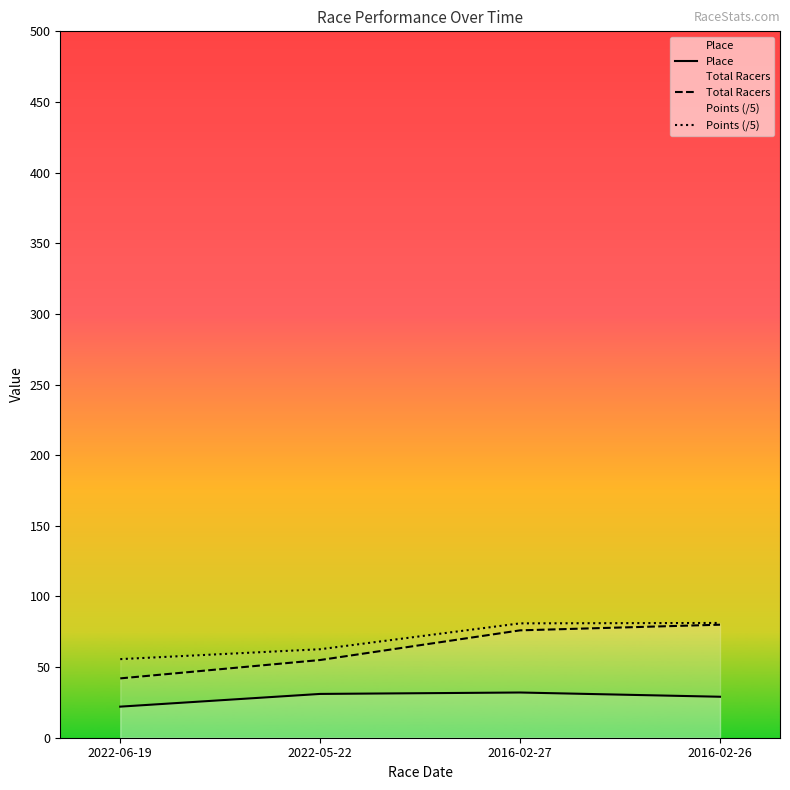

At how many categories does at least one series exceed 67?

2